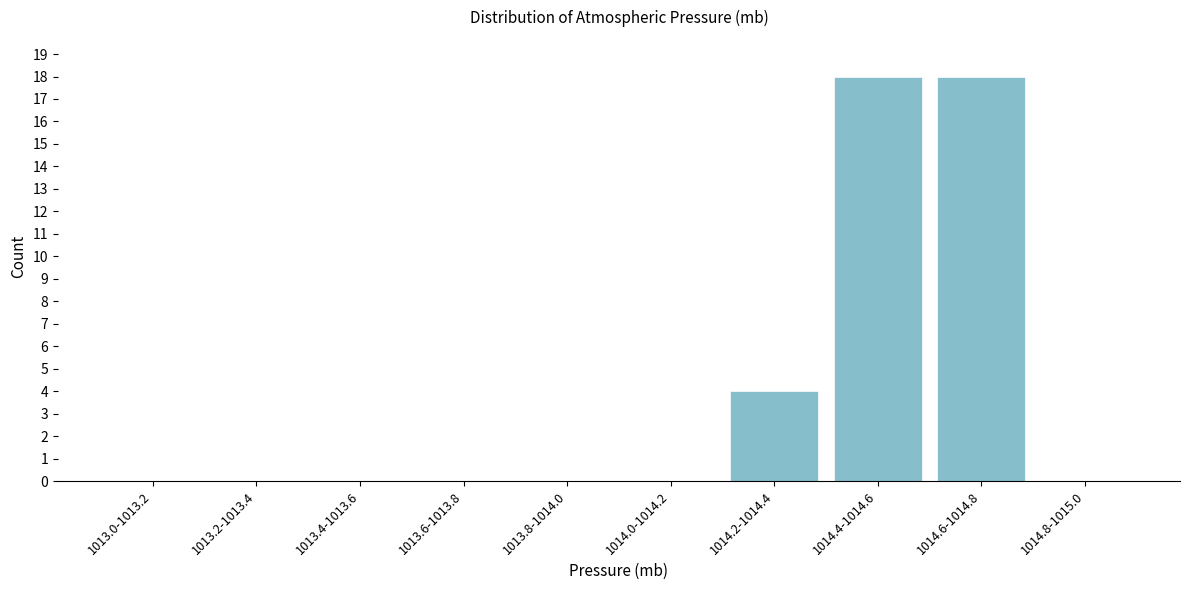

Reading right to left, what are all the values shown in this chart?

1014.8-1015.0=0	1014.6-1014.8=18	1014.4-1014.6=18	1014.2-1014.4=4	1014.0-1014.2=0	1013.8-1014.0=0	1013.6-1013.8=0	1013.4-1013.6=0	1013.2-1013.4=0	1013.0-1013.2=0